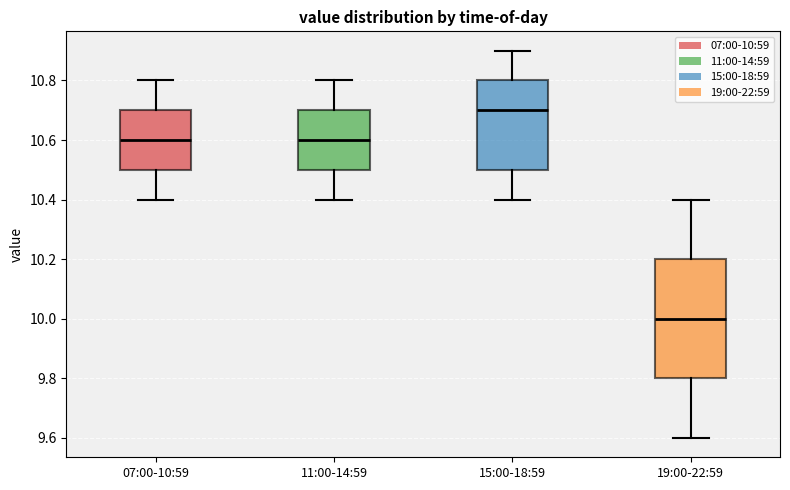

Where is the upper edge of the box for 15:00-18:59 on the y-axis? The values are not printed on the chart, so give them approximately, as read against the axis.

10.8